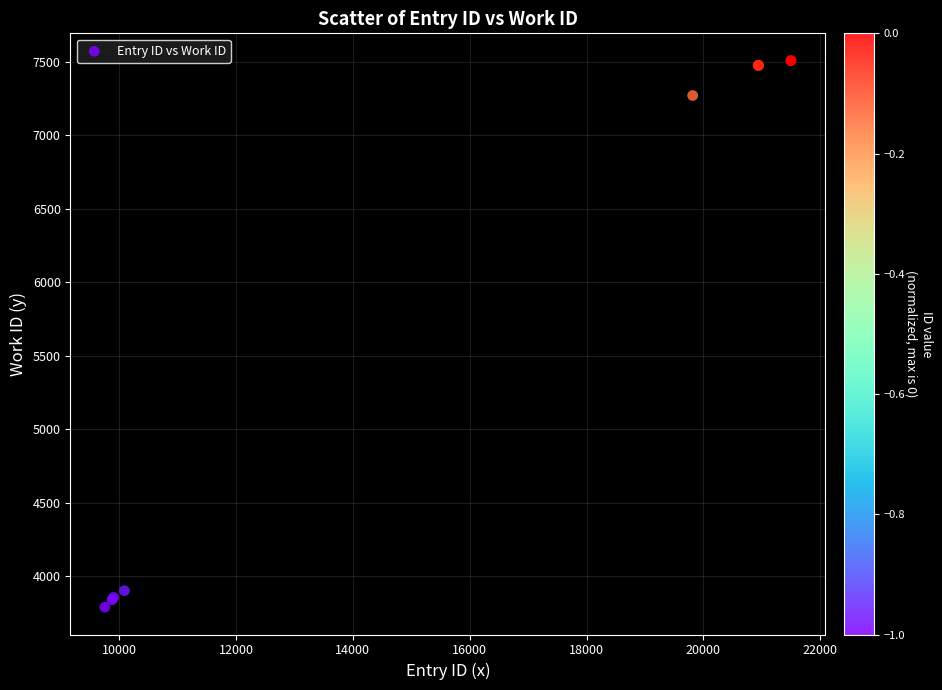

What Y value in the scatter plot is closest to 5649?

7270